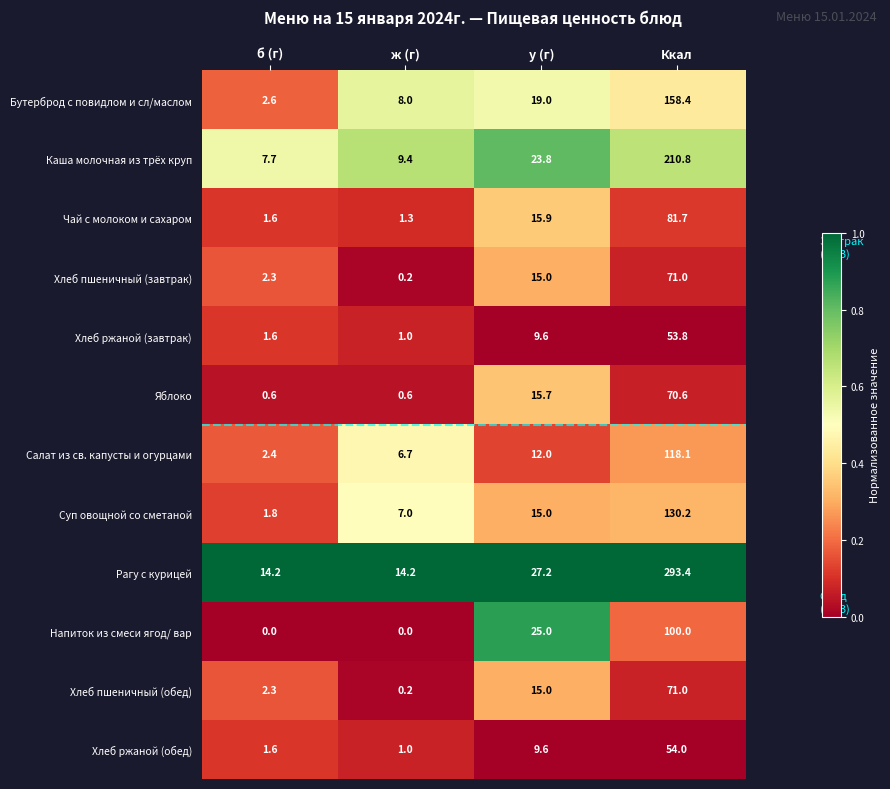

How many data points does each series have?

4